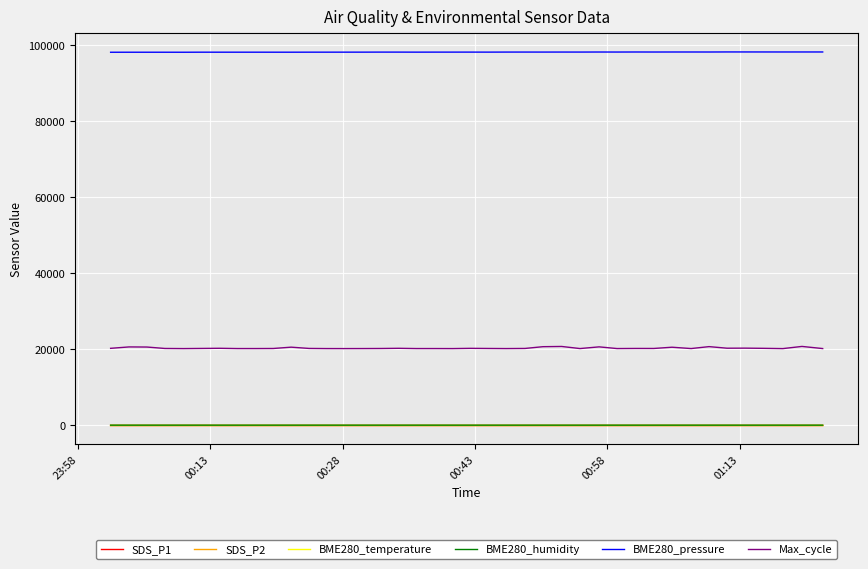

True or false: SDS_P2 and BME280_temperature intersect in this chart.

False